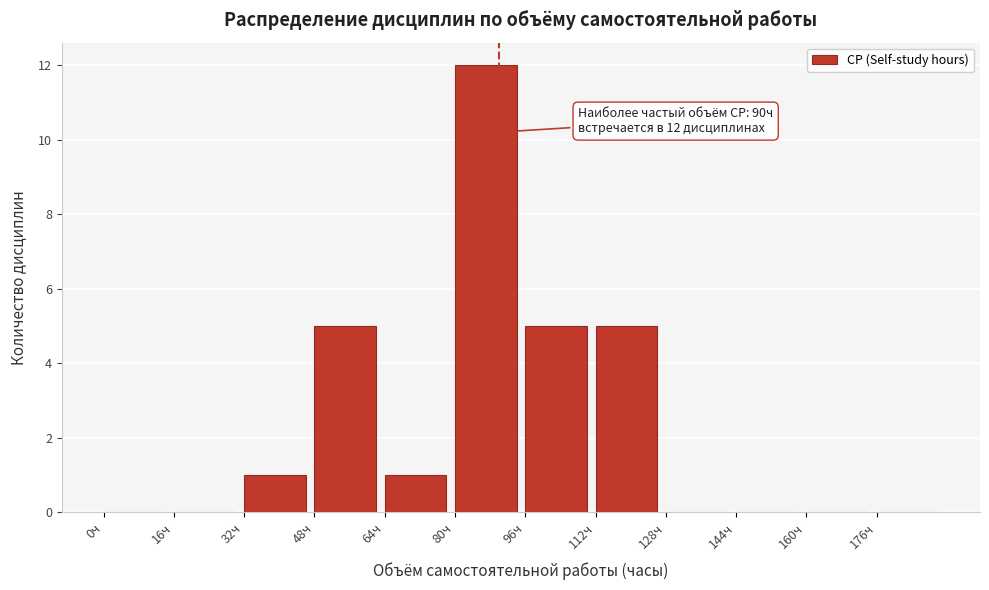

Which range on the x-axis has the tallest bar?

80 to 96